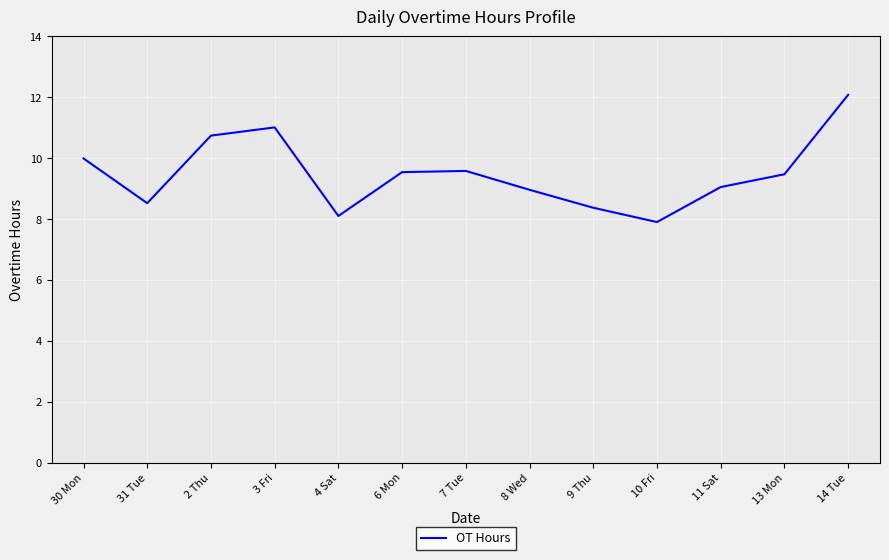

What is the difference between the values at 14 Tue and 8 Wed?

3.1